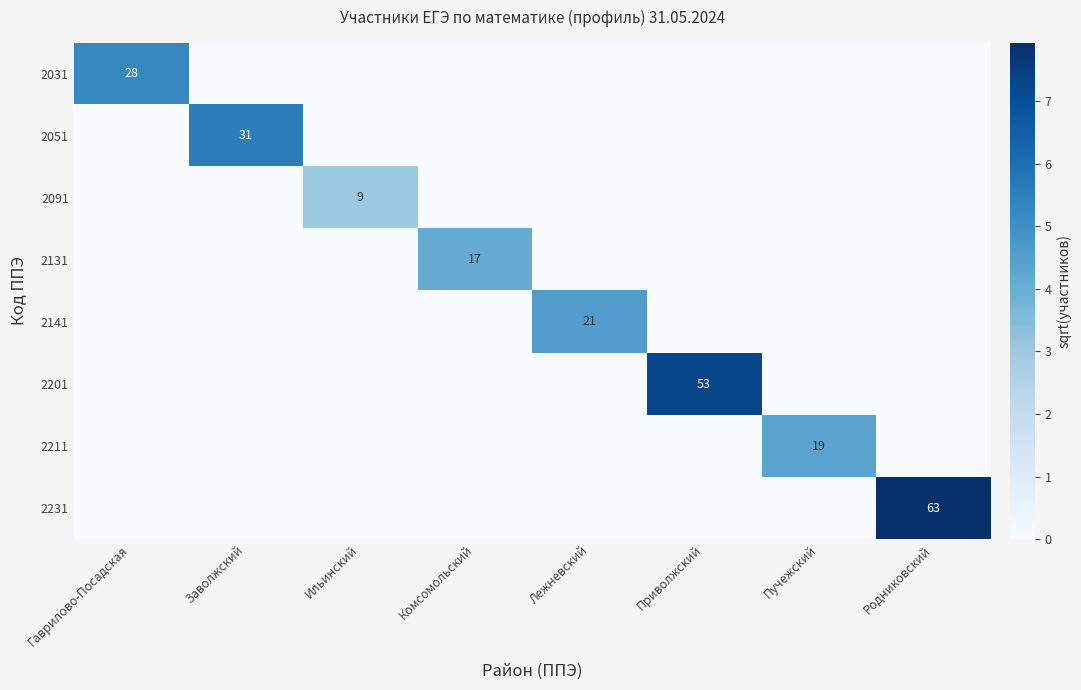

Is the value of 2201 at Приволжский greater than the value of 2031 at Гаврилово-Посадская?

Yes